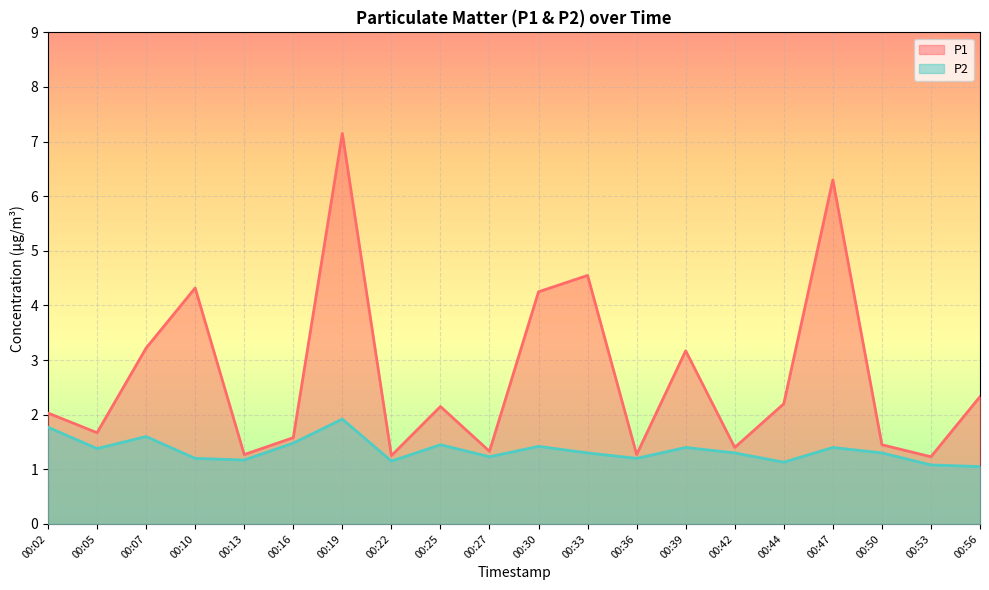

What are all the series names shown in the legend?

P1, P2